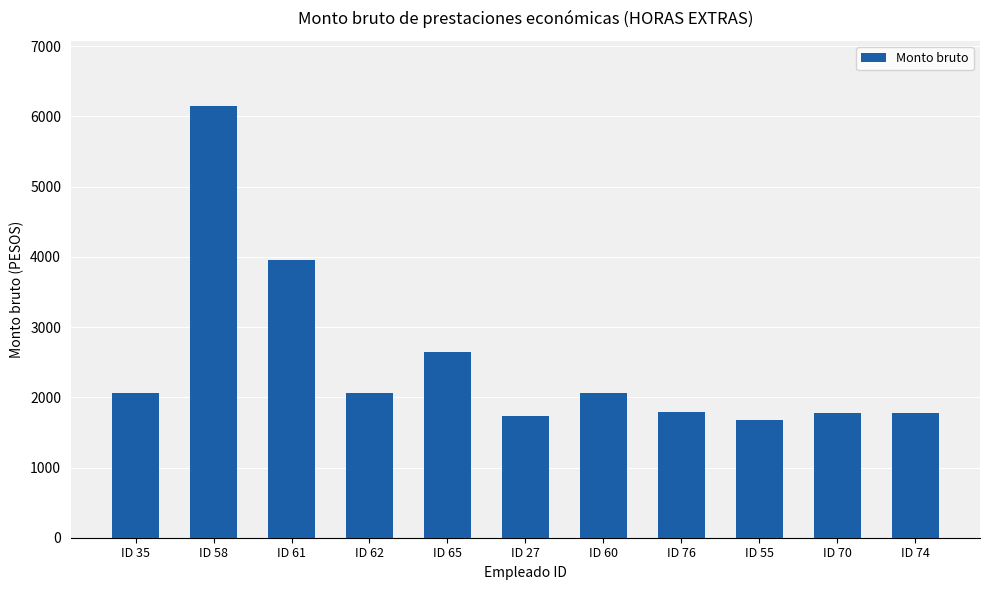

Between ID 60 and ID 55, which is larger?

ID 60